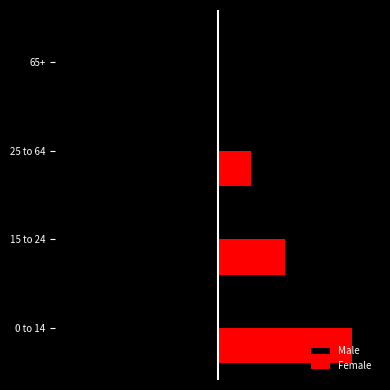

What are all the series names shown in the legend?

Male, Female